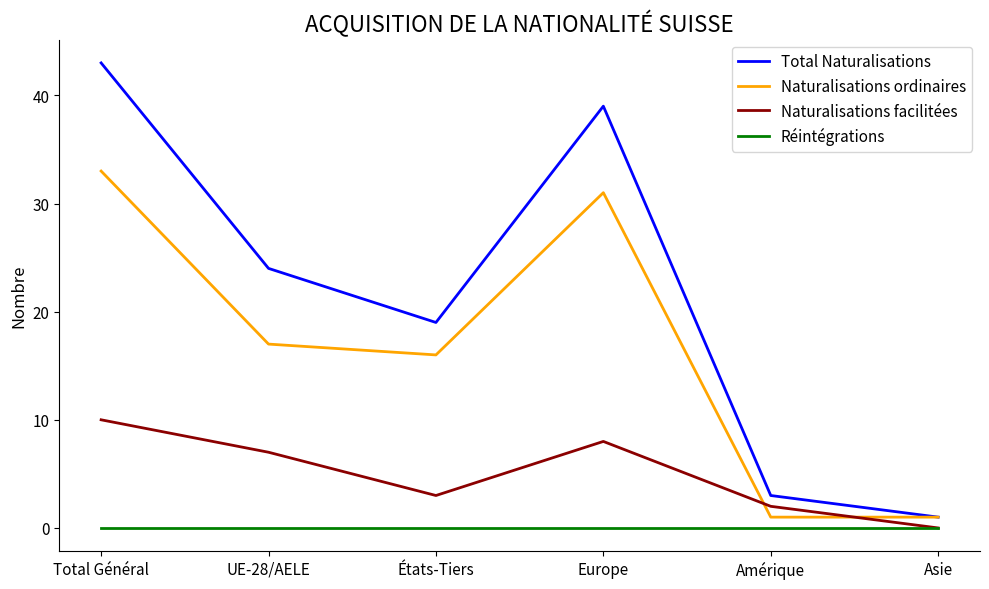

What position from the right is Amérique?

2